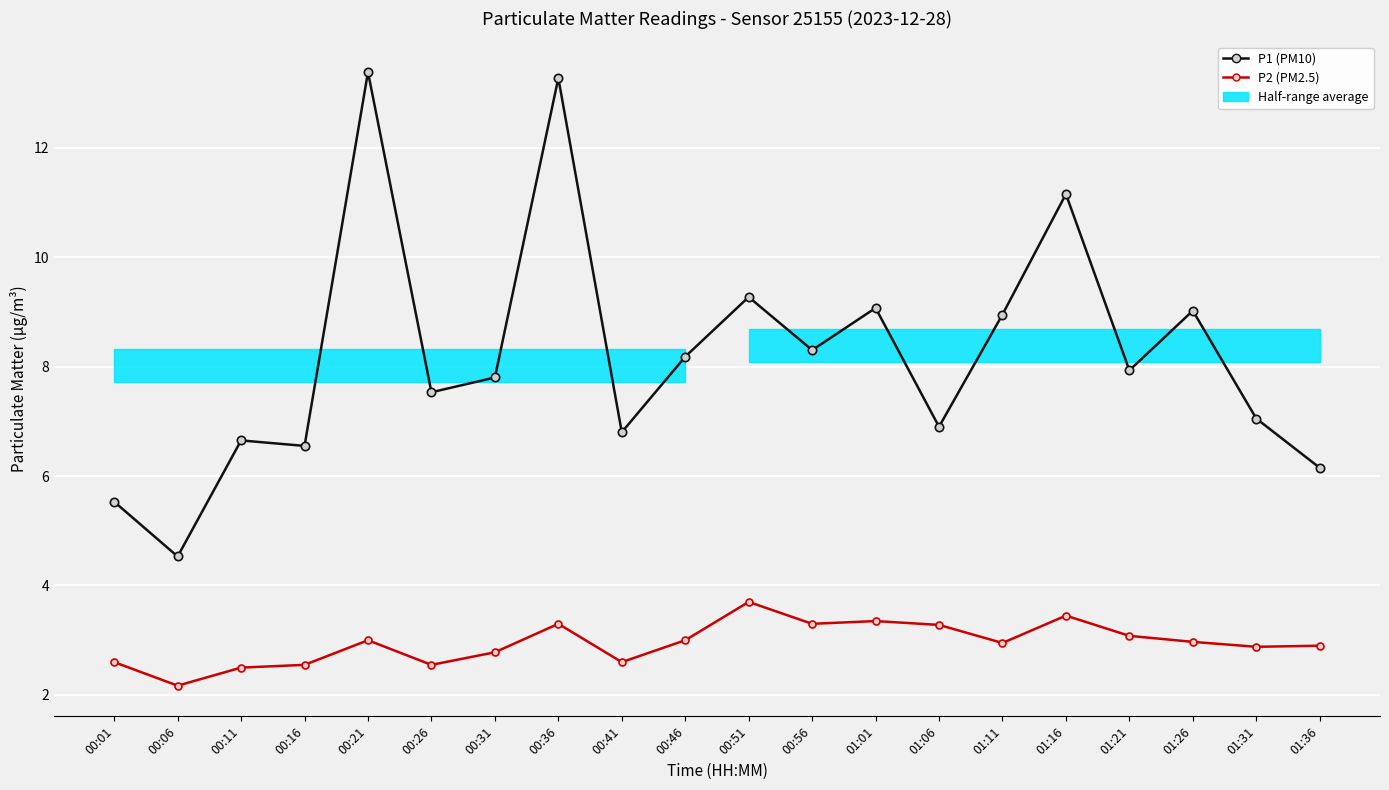

Reading left to right, what are all the values shown in this chart?

P1 (PM10): 00:01=5.5	00:06=4.5	00:11=6.7	00:16=6.5	00:21=13.4	00:26=7.5	00:31=7.8	00:36=13.3	00:41=6.8	00:46=8.2	00:51=9.3	00:56=8.3	01:01=9.1	01:06=6.9	01:11=8.9	01:16=11.2	01:21=7.9	01:26=9.0	01:31=7.0	01:36=6.2
P2 (PM2.5): 00:01=2.6	00:06=2.2	00:11=2.5	00:16=2.5	00:21=3.0	00:26=2.5	00:31=2.8	00:36=3.3	00:41=2.6	00:46=3.0	00:51=3.7	00:56=3.3	01:01=3.4	01:06=3.3	01:11=3.0	01:16=3.5	01:21=3.1	01:26=3.0	01:31=2.9	01:36=2.9